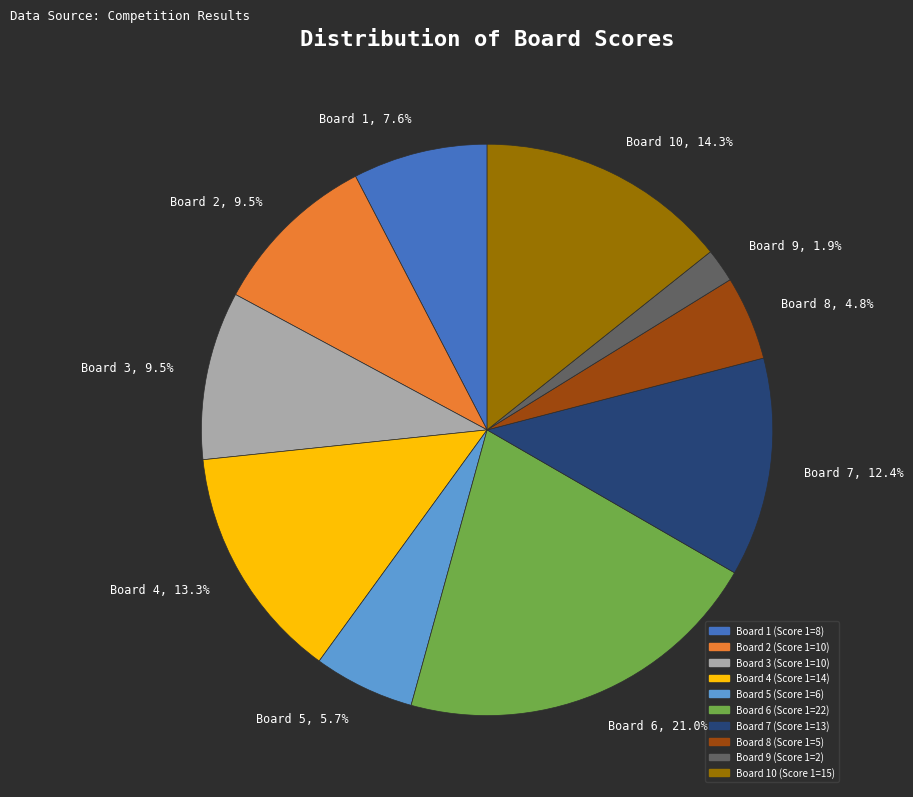

Is Board 7, 12.4% the majority of the pie?

No